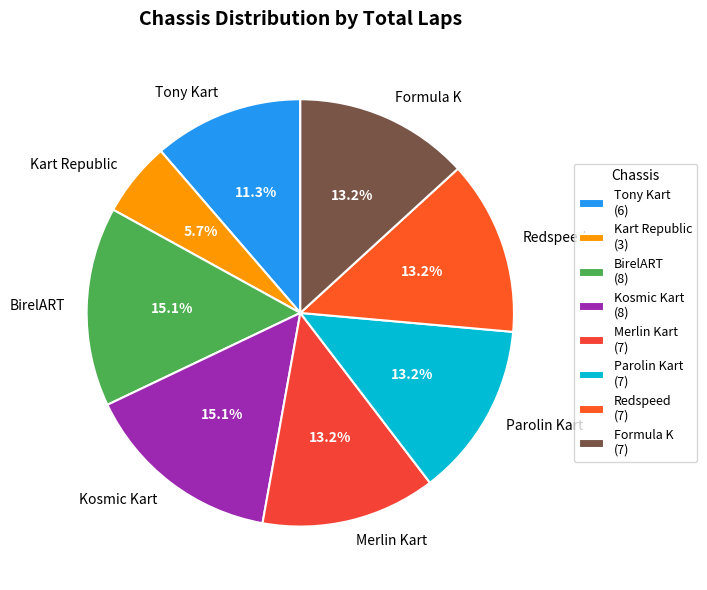

Is there any slice that represents more than half of the pie?

No